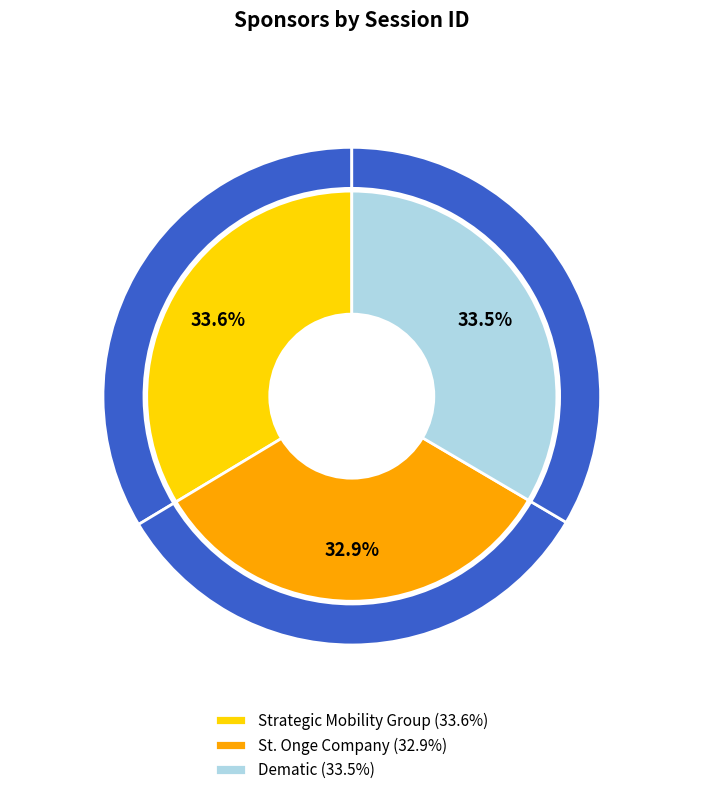

Does any single category account for the majority?

No